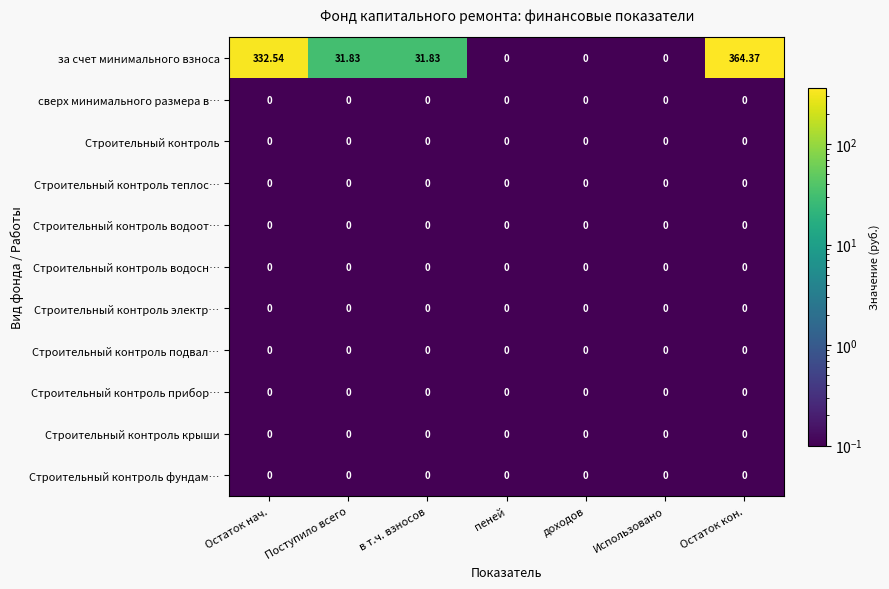

Is the value of Строительный контроль at в т.ч. взносов greater than the value of за счет минимального взноса at в т.ч. взносов?

No